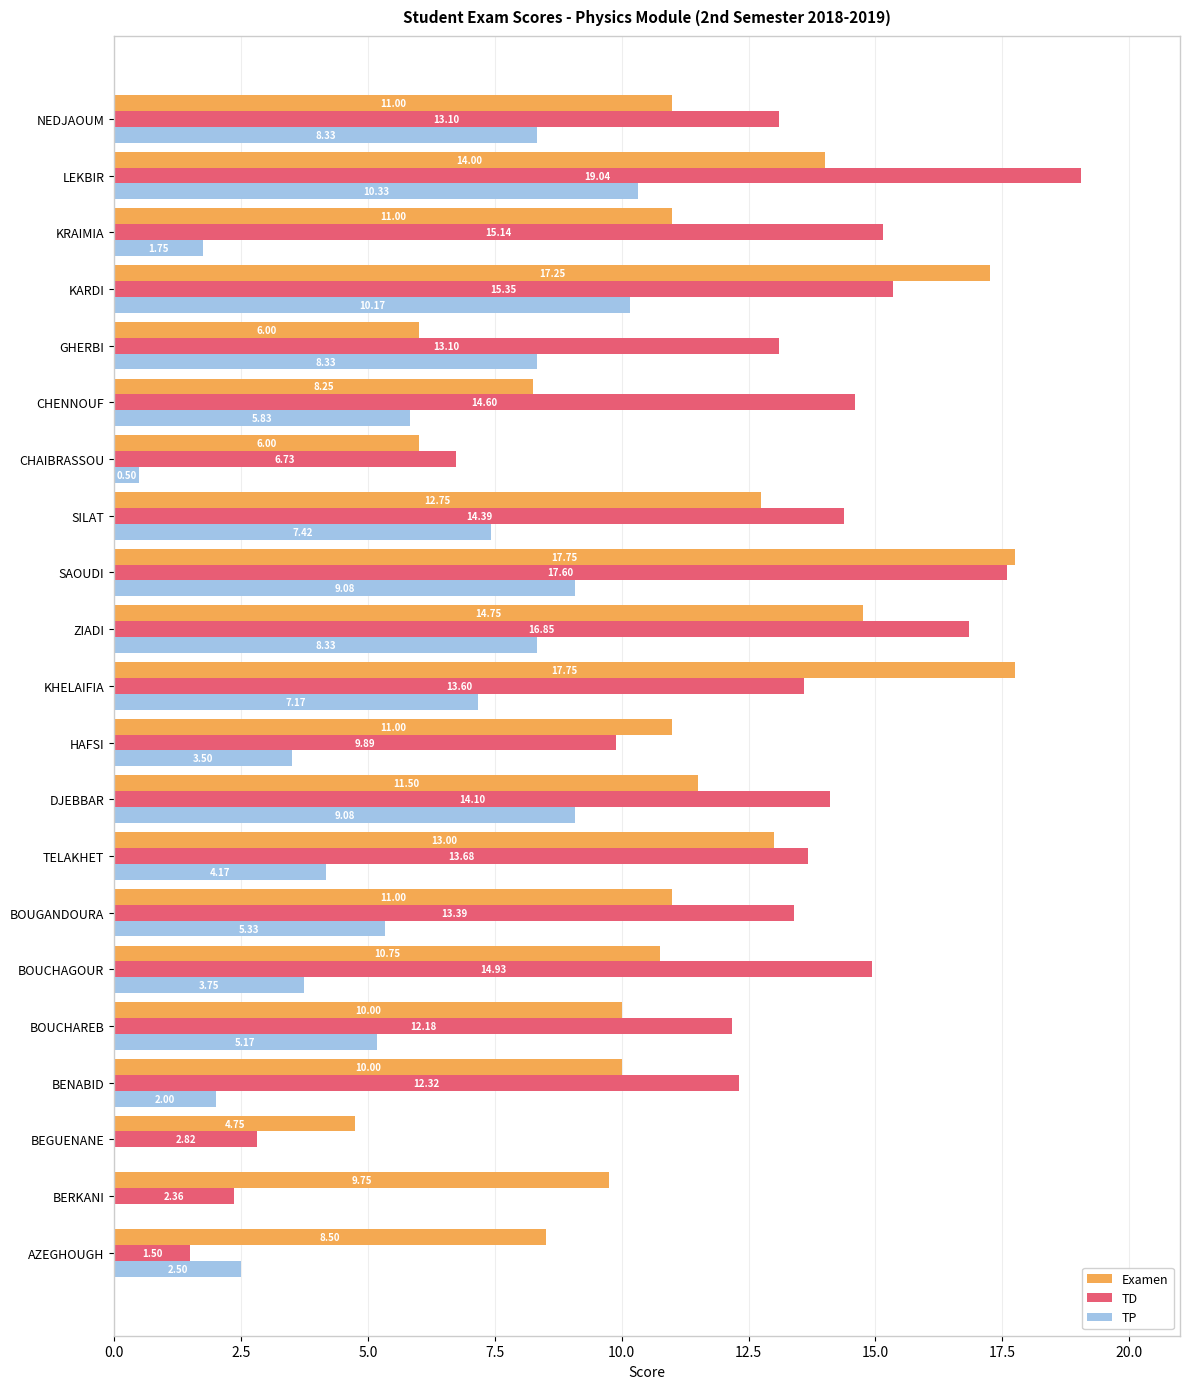

What is the total value across all series at ZIADI?

39.9